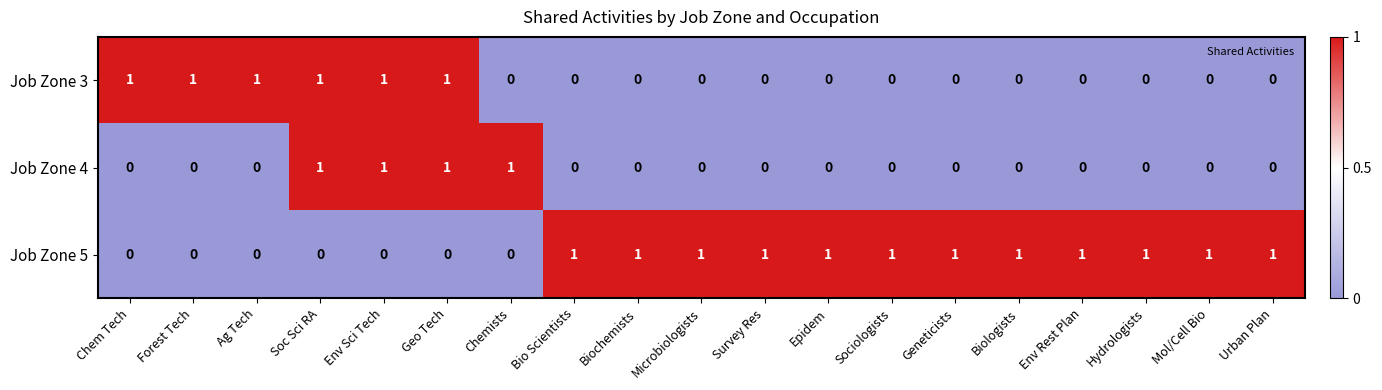

List the series in order of their overall mean, lowest first.

Job Zone 4, Job Zone 3, Job Zone 5